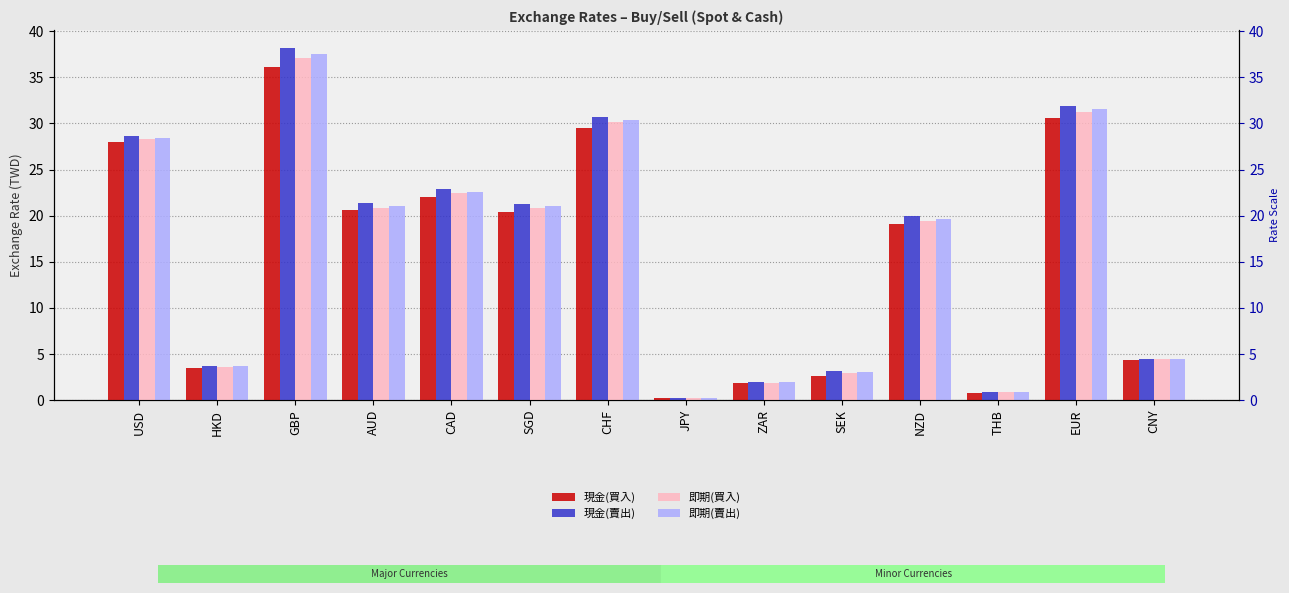

What is the value of the 即期(賣出) bar at the 5th from the left?

22.6